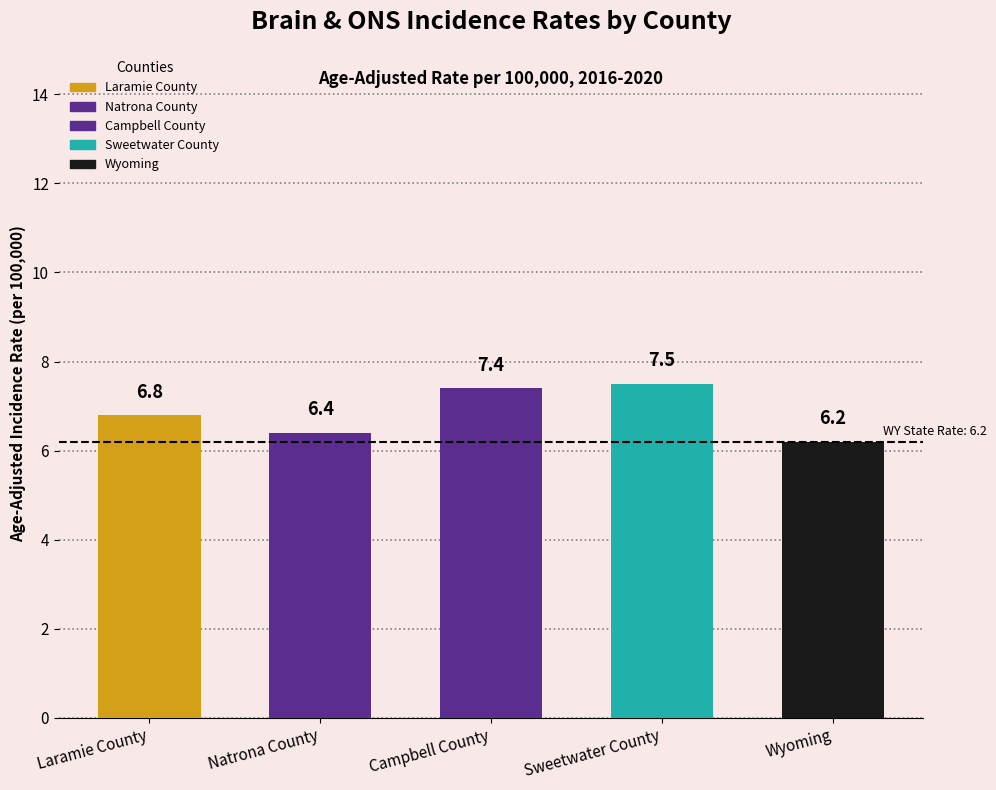

Which has a higher value, Wyoming or Campbell County?

Campbell County